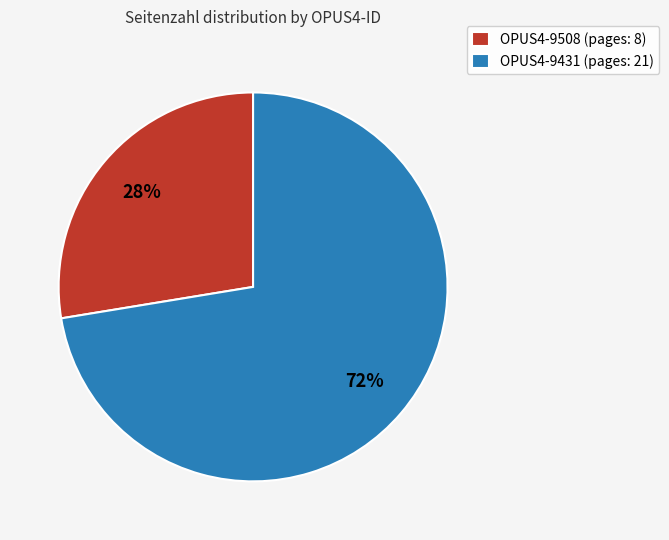

Does OPUS4-9508 account for over 50% of the chart?

No